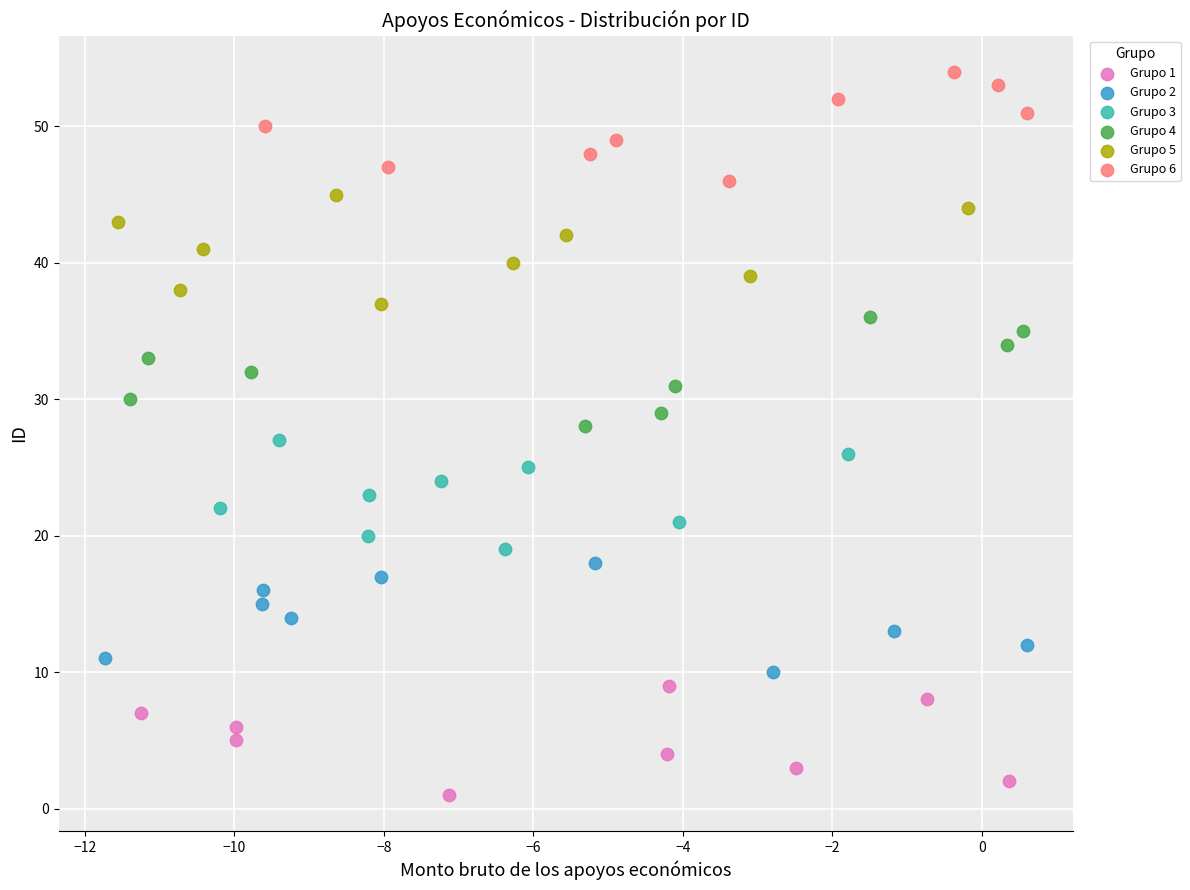

Which series contains the lowest Y value?

Grupo 1